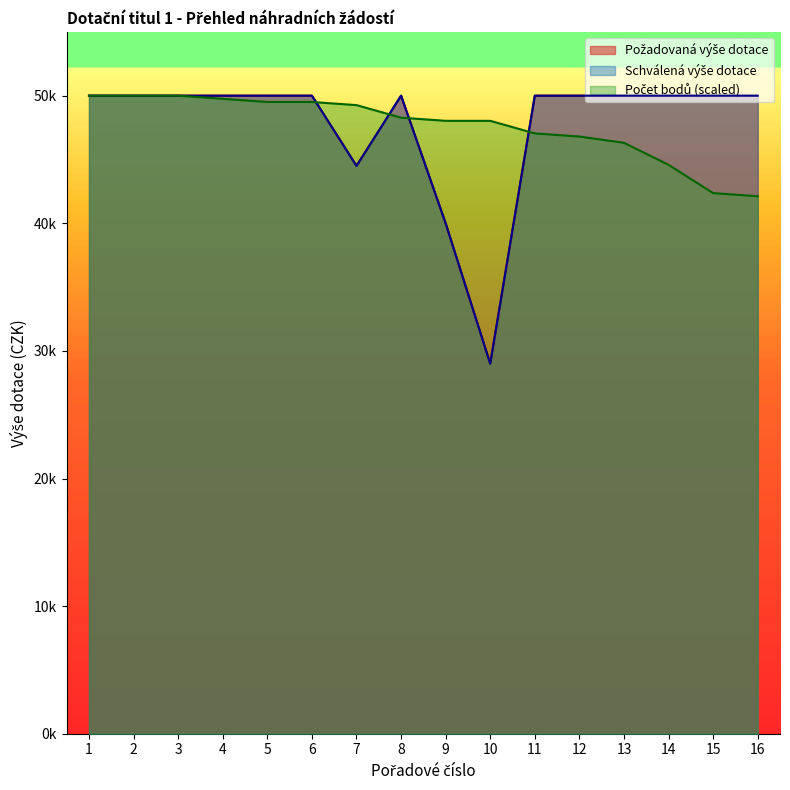

How many data points does each series have?

16